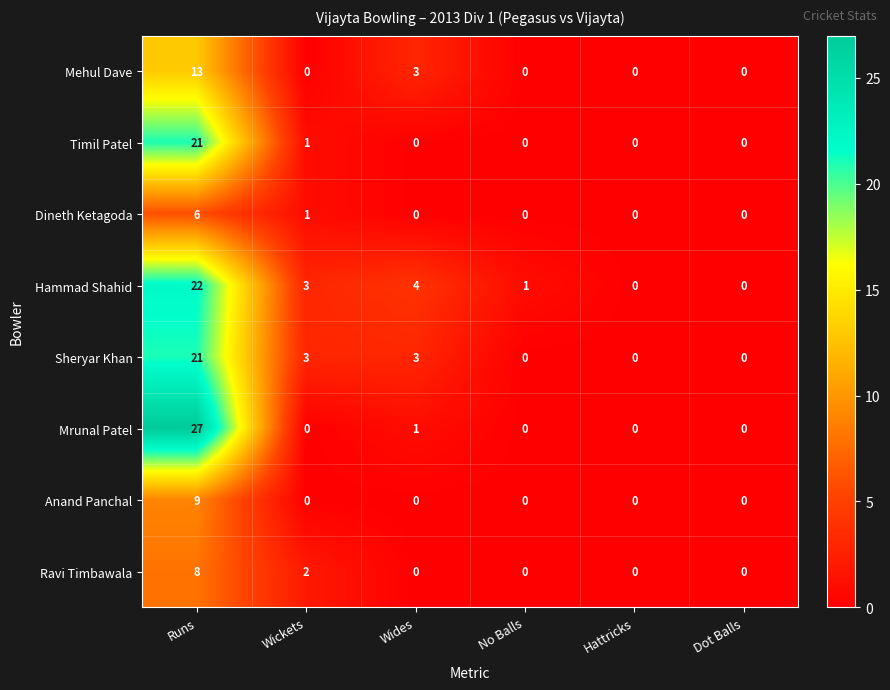

Between Wides and Hattricks, which series saw the biggest shift?

Hammad Shahid